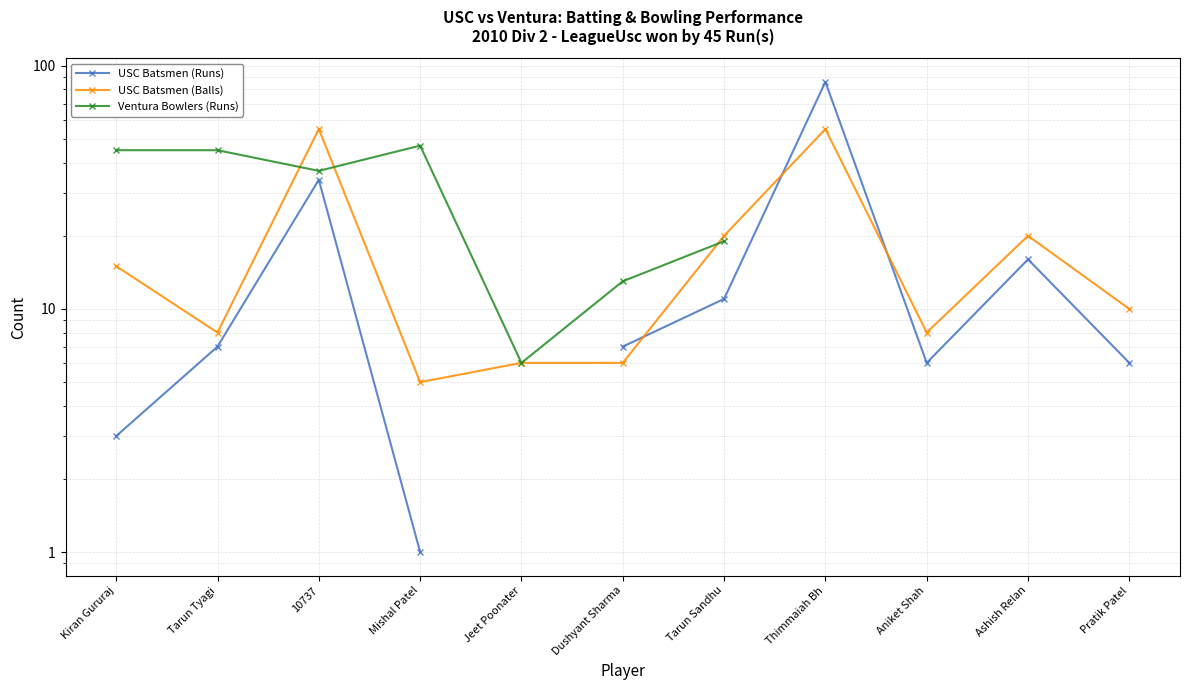

List the series in order of their overall mean, lowest first.

USC Batsmen (Runs), USC Batsmen (Balls), Ventura Bowlers (Runs)